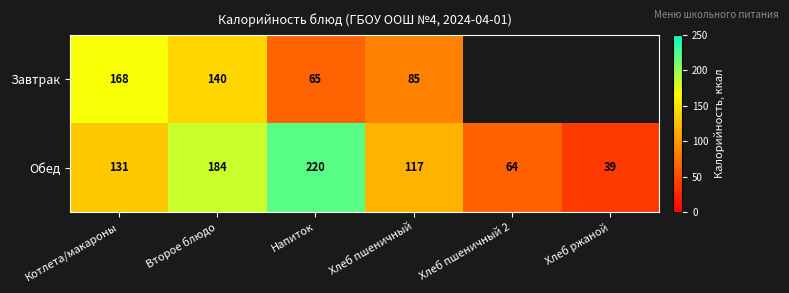

Is the value of Обед at Хлеб ржаной greater than the value of Завтрак at Второе блюдо?

No